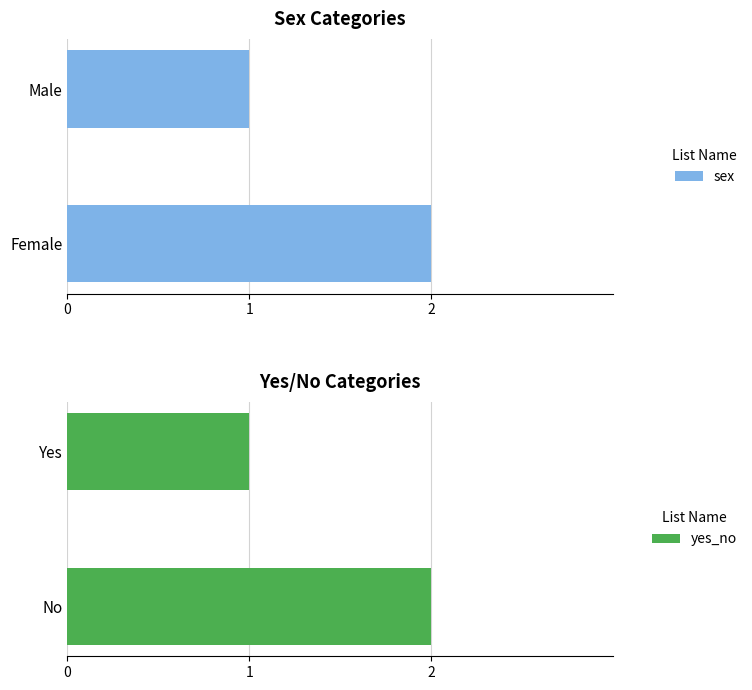

Read the yes_no value at 0.

1